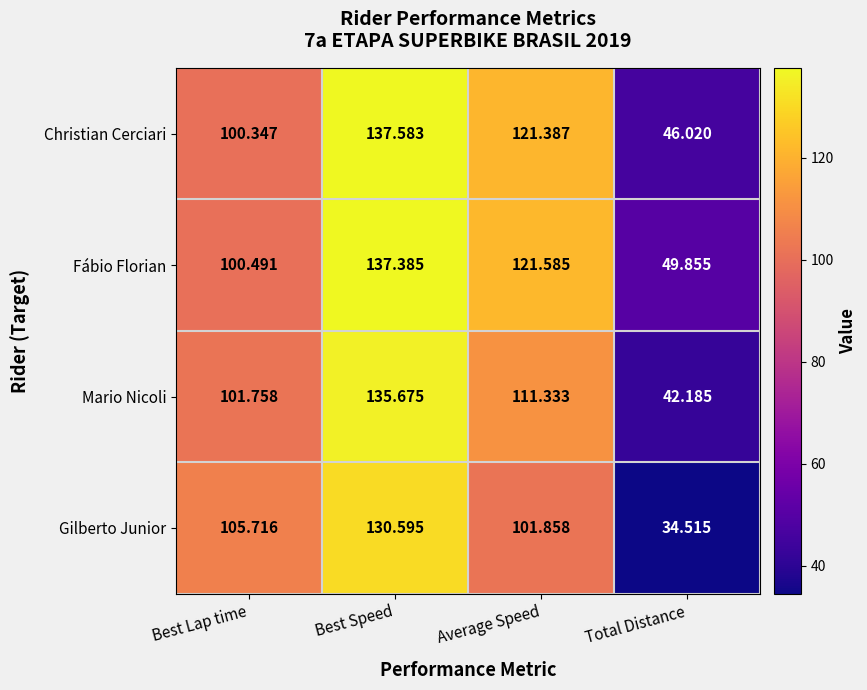

Rank the series at Best Lap time from lowest to highest value.

Christian Cerciari, Fábio Florian, Mario Nicoli, Gilberto Junior